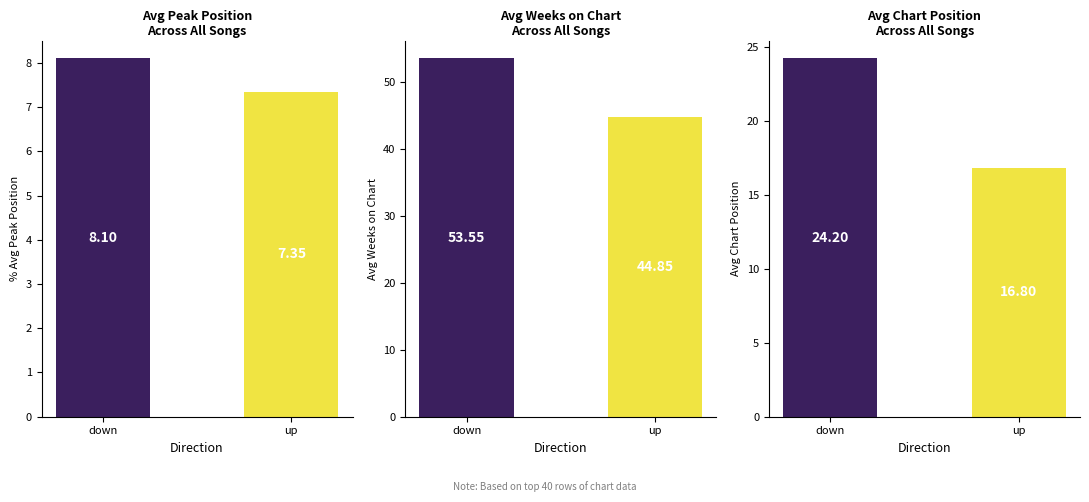

Where does the avg_peak_position series first go above 8?

down